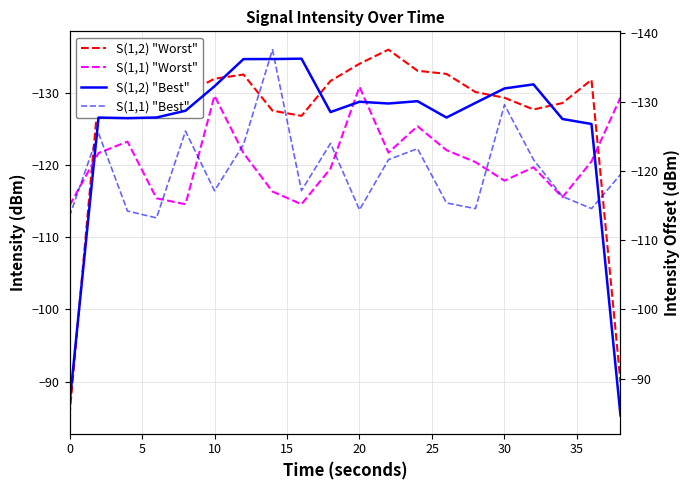

At which label does S(1,1) "Worst" reach its minimum?

20